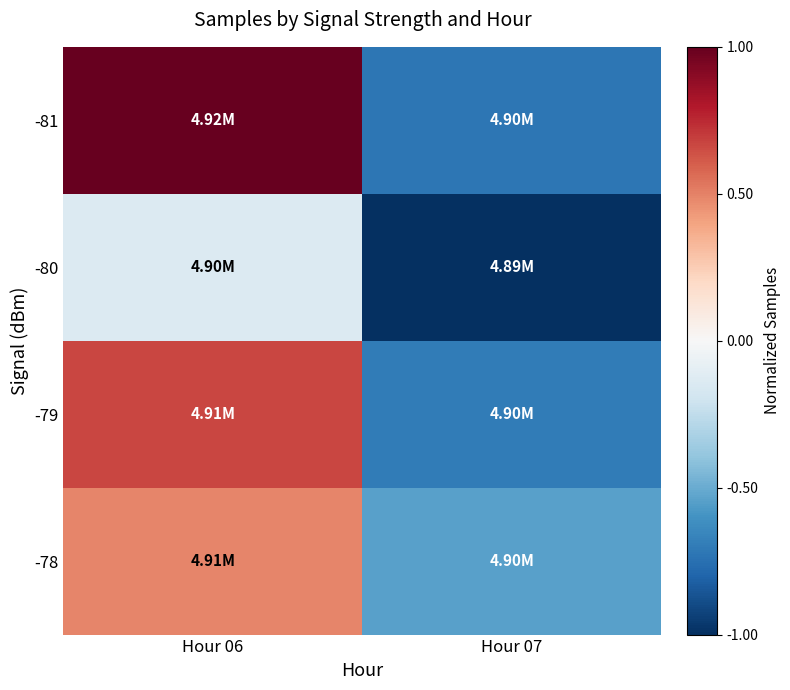

Rank the series at Hour 06 from highest to lowest value.

-81, -79, -78, -80